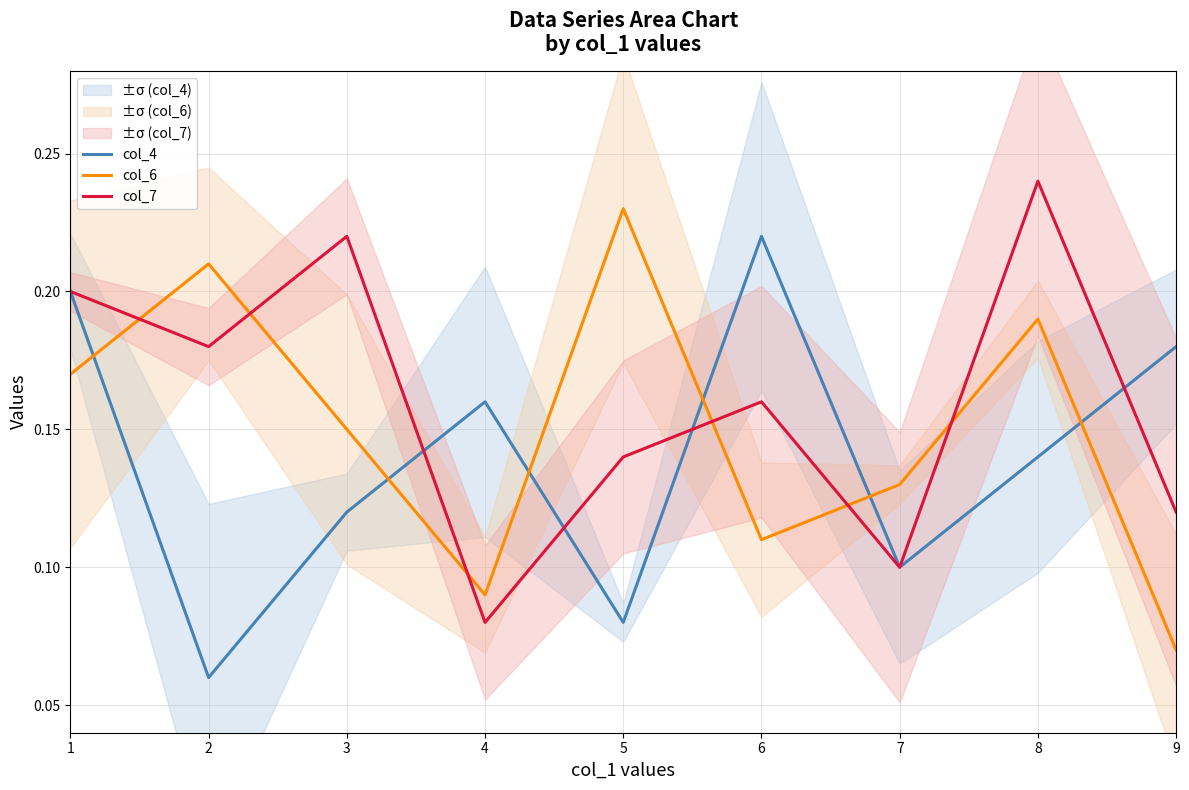

Rank the series at 7 from lowest to highest value.

col_4, col_7, col_6